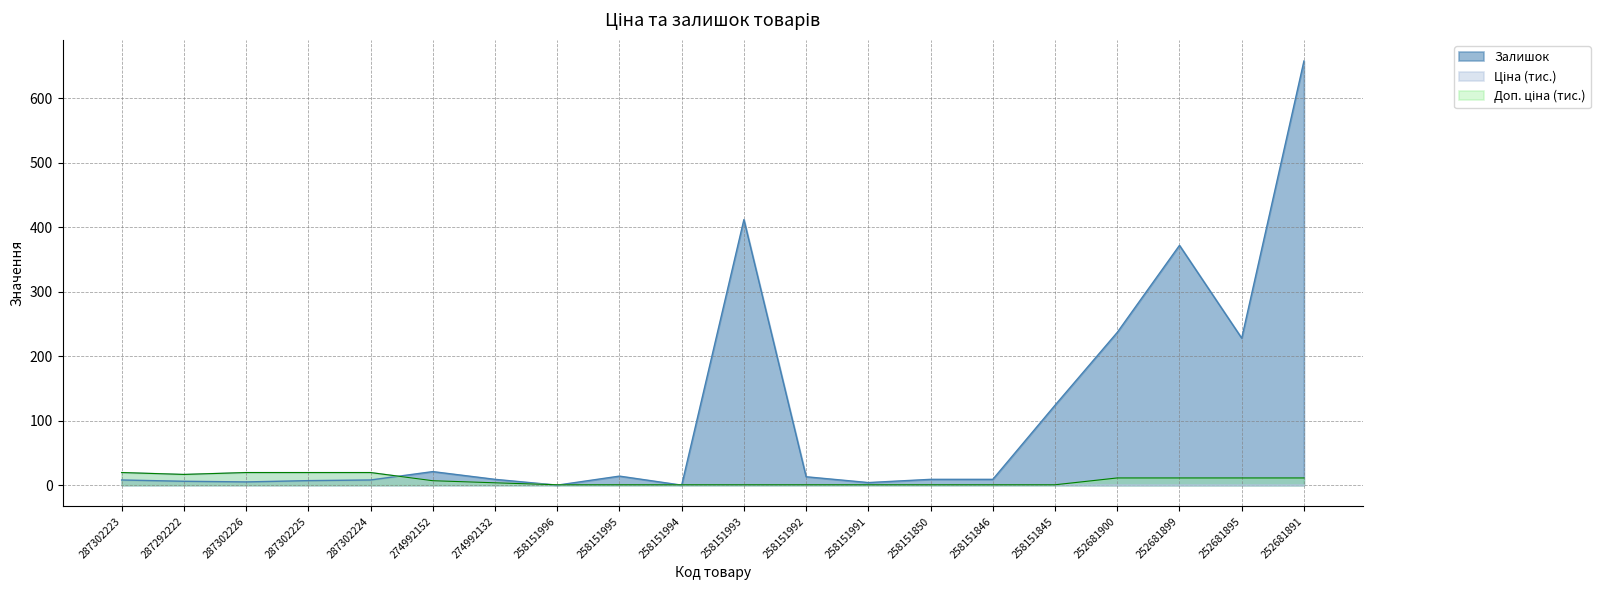

In Залишок, how many points are lower than both neighbors (excluding endpoints)?

5